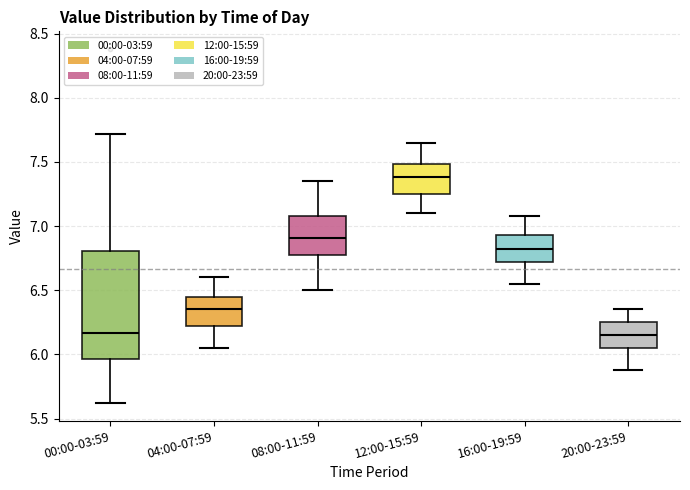

Where is the lower edge of the box for 16:00-19:59 on the y-axis? The values are not printed on the chart, so give them approximately, as read against the axis.

6.70